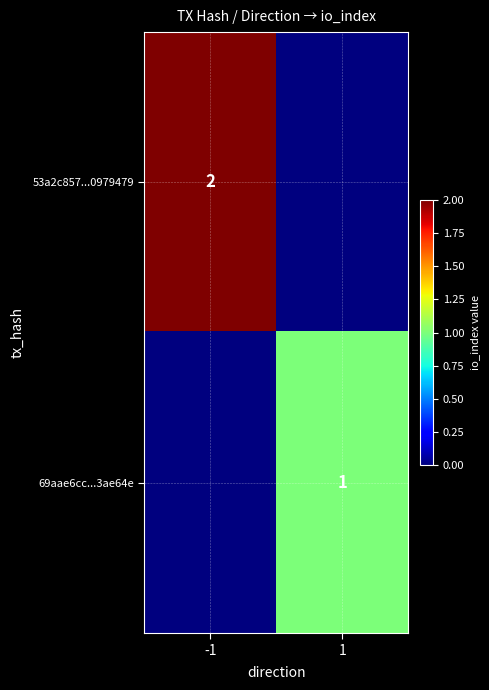

The 69aae6cc...3ae64e series shows 1 at 1. True or false?

True